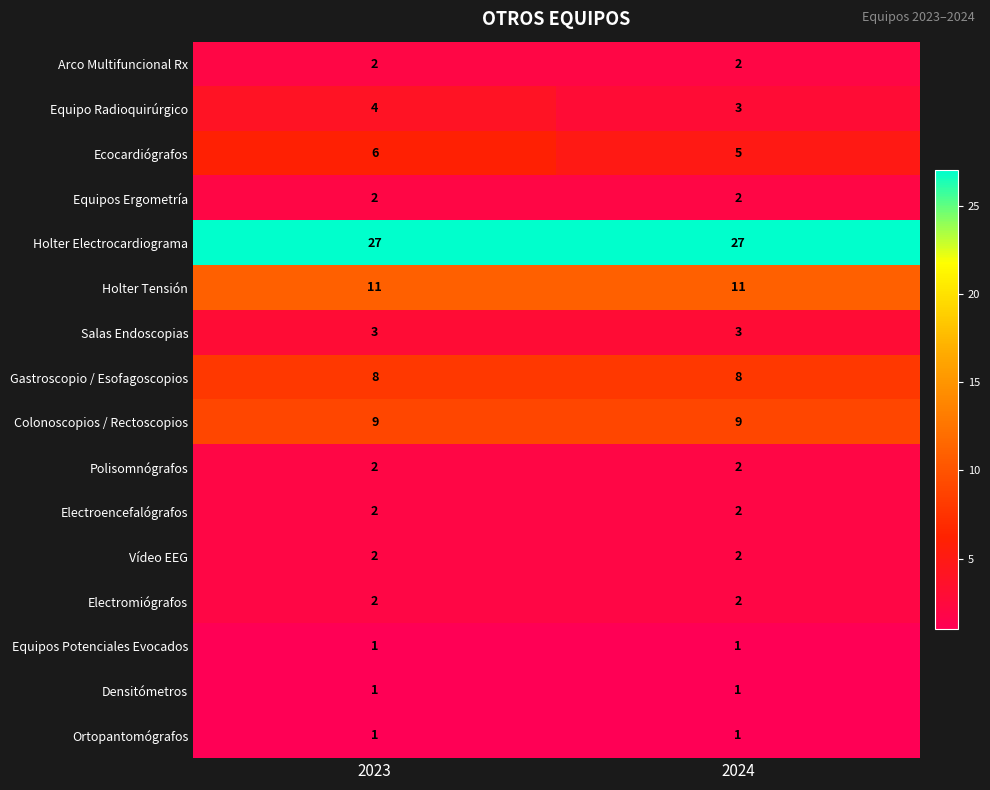

How many series are shown in this chart?

16